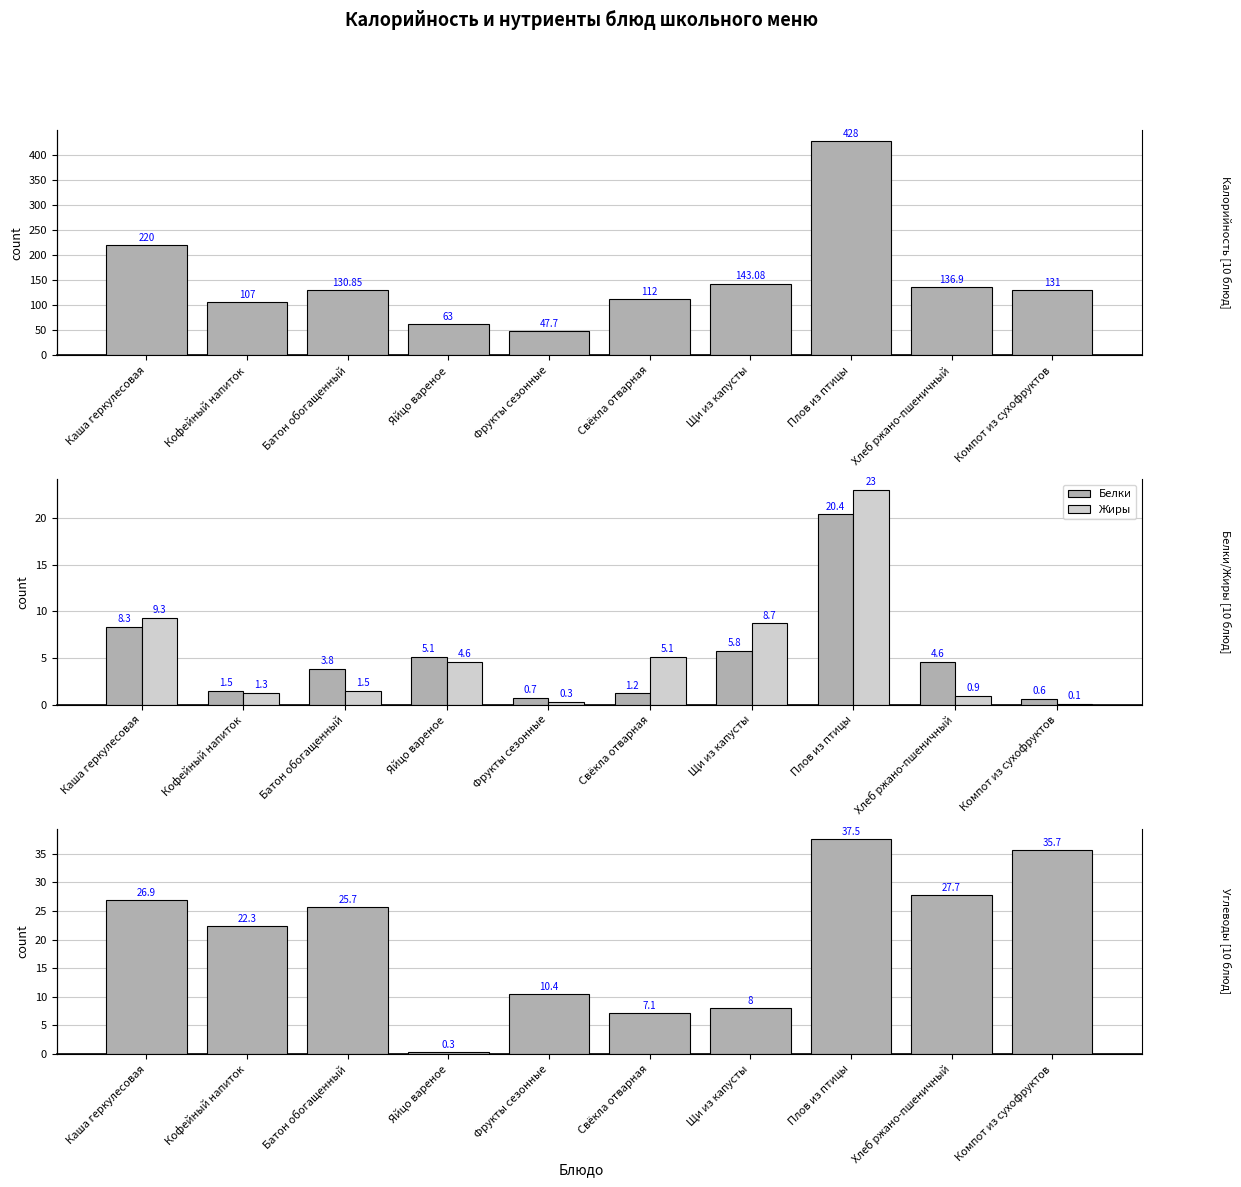

Reading right to left, extract all data points from this chart.

Калорийность (ккал): Компот из сухофруктов=131.0	Хлеб ржано-пшеничный=136.9	Плов из птицы=428.0	Щи из капусты=143.1	Свёкла отварная=112.0	Фрукты сезонные=47.7	Яйцо вареное=63.0	Батон обогащенный=130.8	Кофейный напиток=107.0	Каша геркулесовая=220.0
Белки: Компот из сухофруктов=0.6	Хлеб ржано-пшеничный=4.6	Плов из птицы=20.4	Щи из капусты=5.8	Свёкла отварная=1.2	Фрукты сезонные=0.7	Яйцо вареное=5.1	Батон обогащенный=3.8	Кофейный напиток=1.5	Каша геркулесовая=8.3
Жиры: Компот из сухофруктов=0.1	Хлеб ржано-пшеничный=0.9	Плов из птицы=23.0	Щи из капусты=8.7	Свёкла отварная=5.1	Фрукты сезонные=0.3	Яйцо вареное=4.6	Батон обогащенный=1.5	Кофейный напиток=1.3	Каша геркулесовая=9.3
Углеводы (г): Компот из сухофруктов=35.7	Хлеб ржано-пшеничный=27.7	Плов из птицы=37.5	Щи из капусты=8.0	Свёкла отварная=7.1	Фрукты сезонные=10.4	Яйцо вареное=0.3	Батон обогащенный=25.7	Кофейный напиток=22.3	Каша геркулесовая=26.9